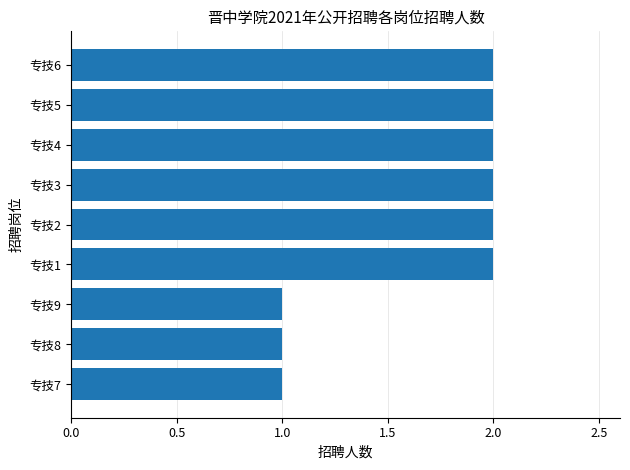

True or false: the data shows 3 at 专技3.

False